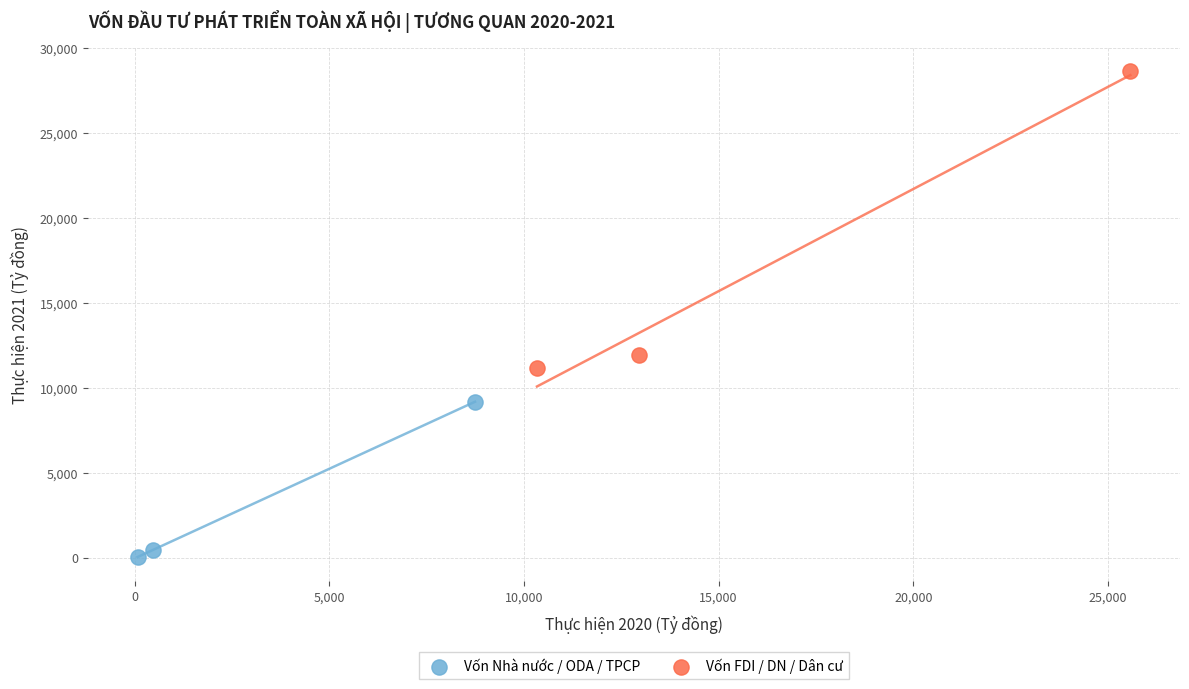

Which series contains the lowest Y value?

Vốn Nhà nước / ODA / TPCP